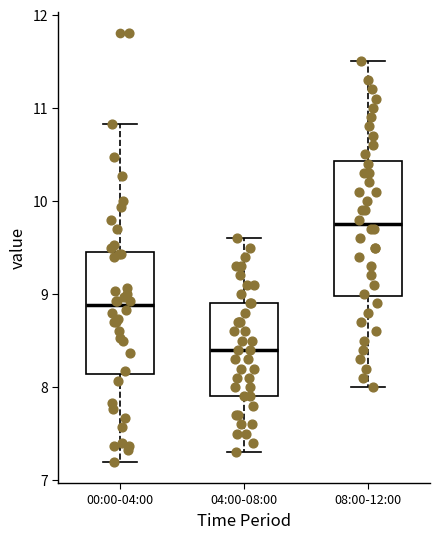

Where is the upper edge of the box for 08:00-12:00 on the y-axis? The values are not printed on the chart, so give them approximately, as read against the axis.

10.4